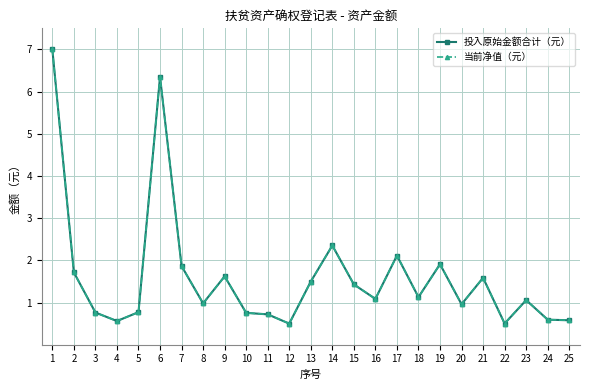

Does the chart have visible grid lines?

Yes